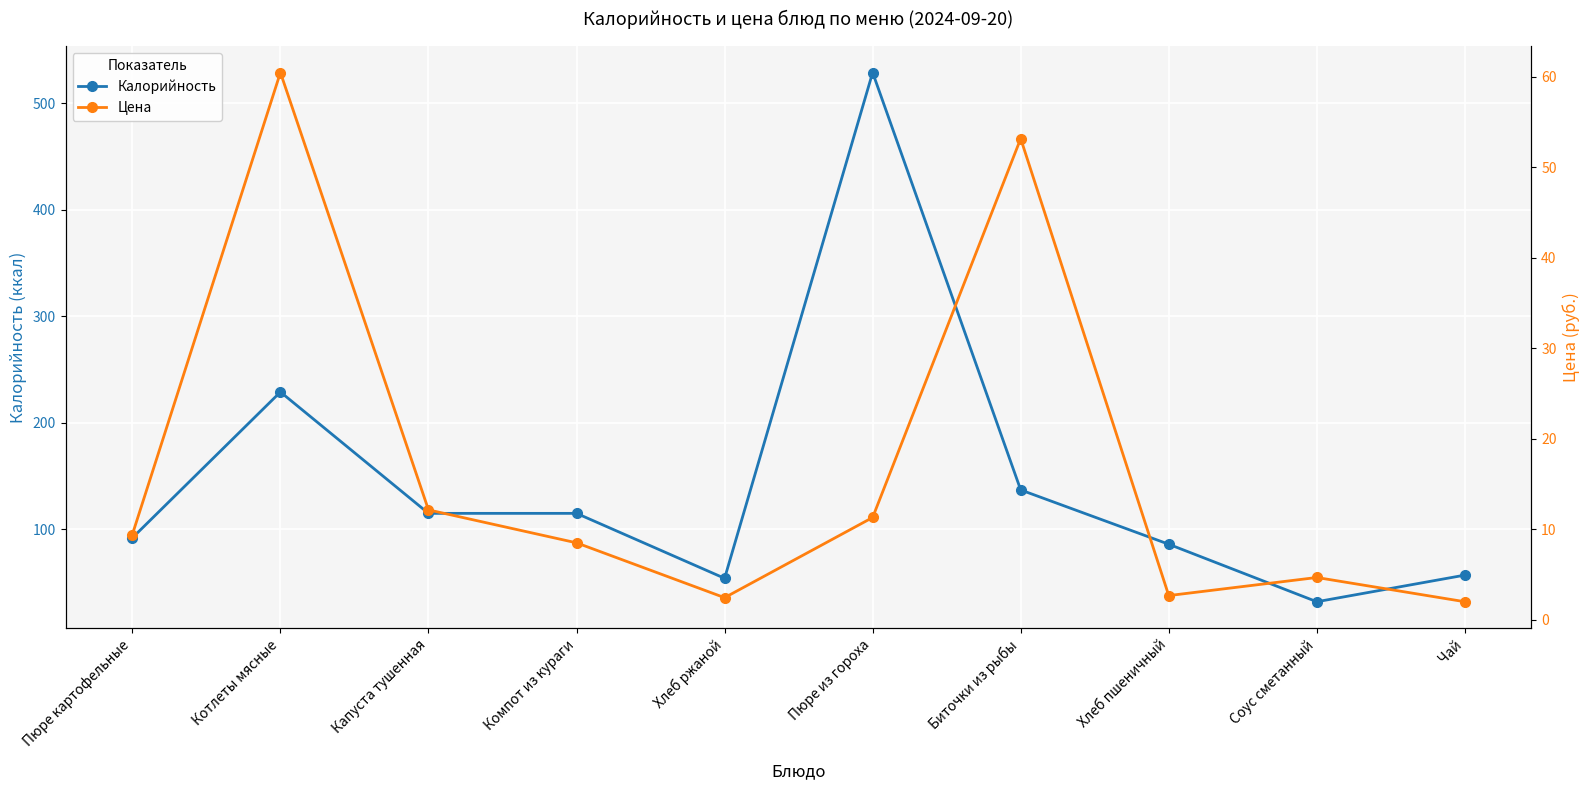

What are all the series names shown in the legend?

Калорийность, Цена